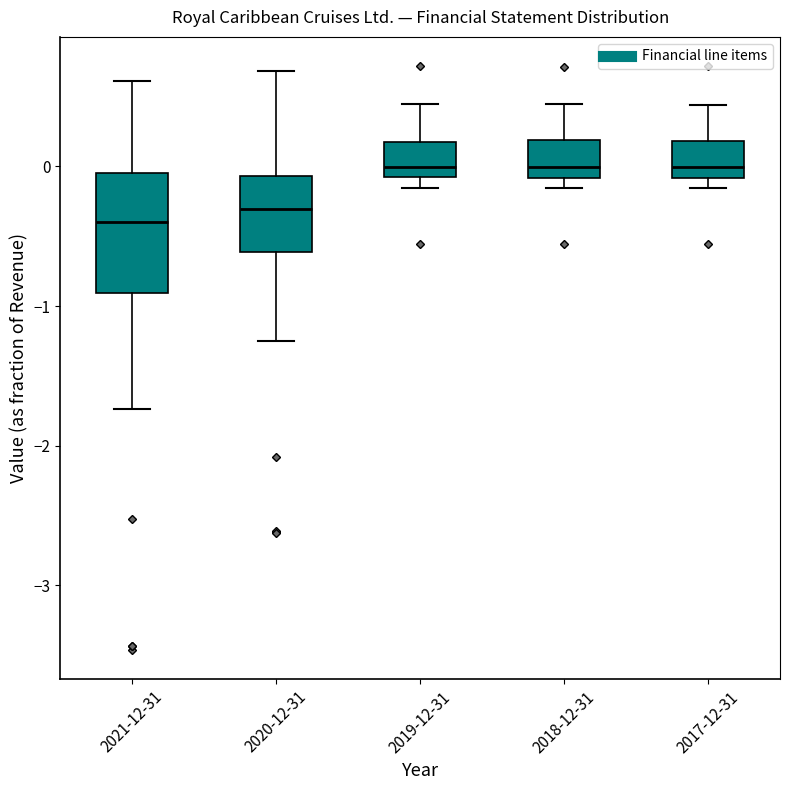

Where is the upper edge of the box for 2021-12-31 on the y-axis? The values are not printed on the chart, so give them approximately, as read against the axis.

0.0